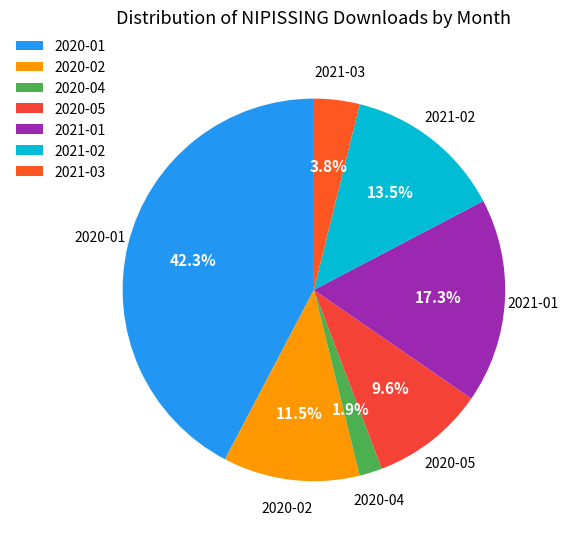

Which slice is the smallest?

2020-04